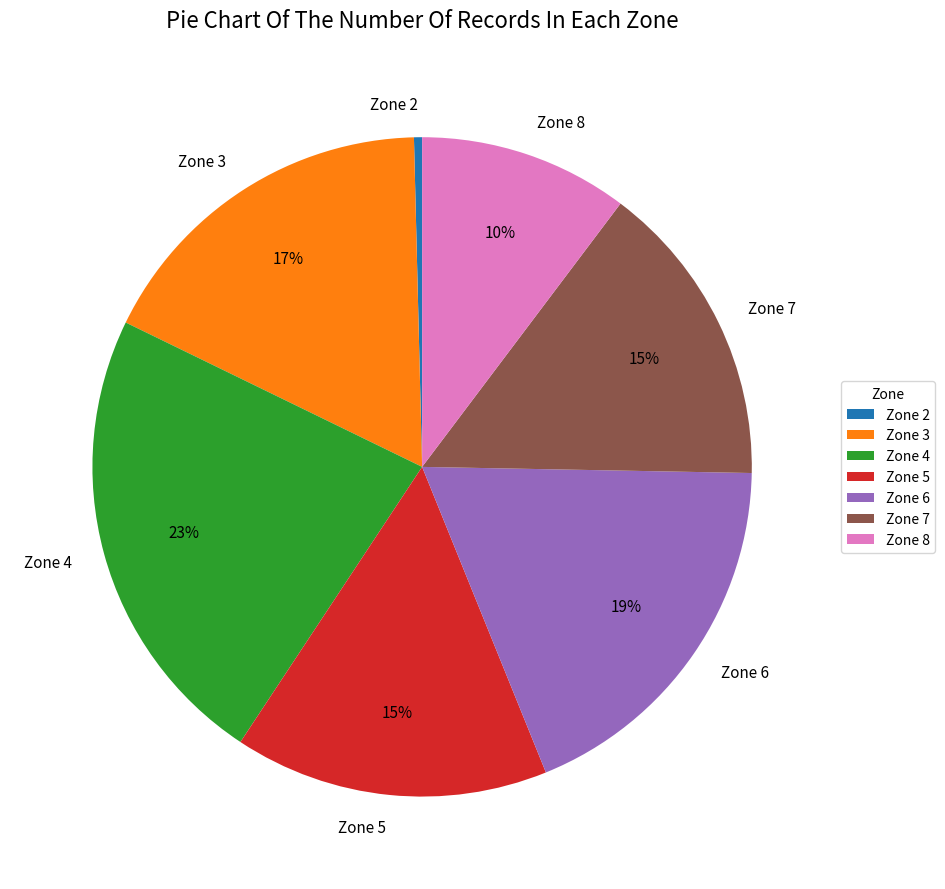

To the nearest percent, what is the combined percentage of Zone 6 and Zone 4?

42%